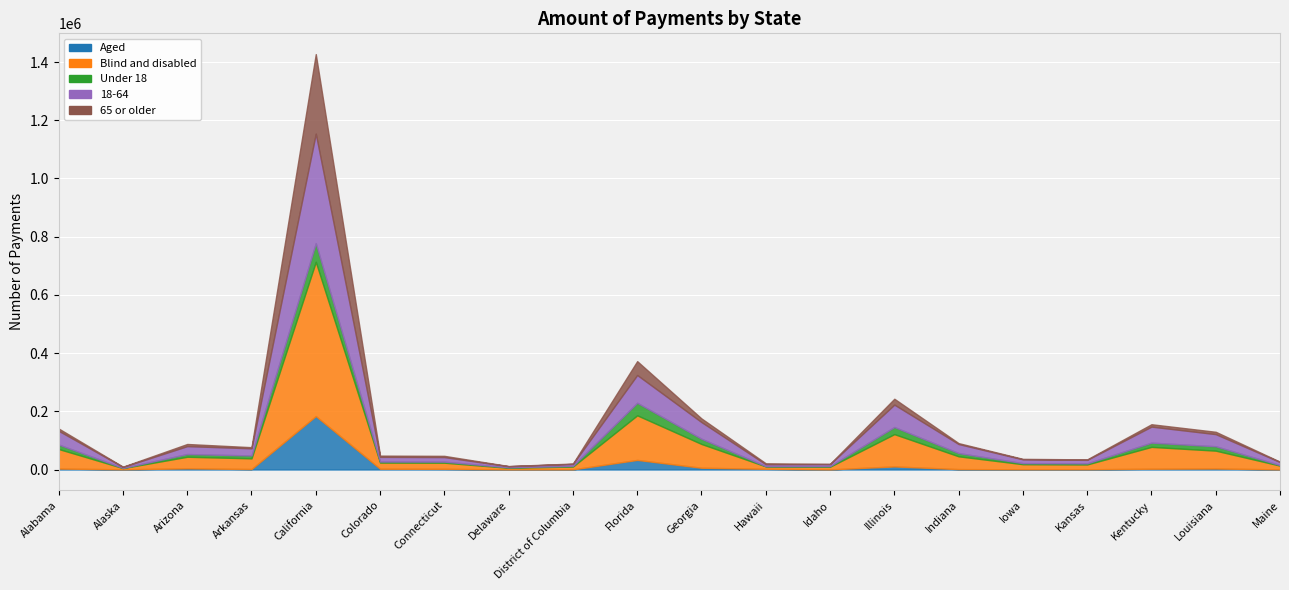

Which series changed the most between California and District of Columbia?

Blind and disabled